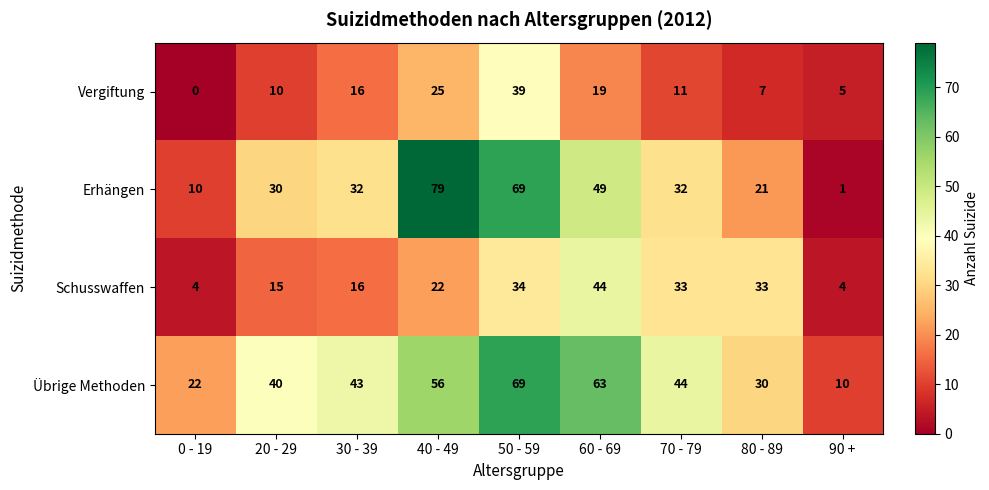

Is the value of Übrige Methoden at 90 + greater than the value of Schusswaffen at 0 - 19?

Yes